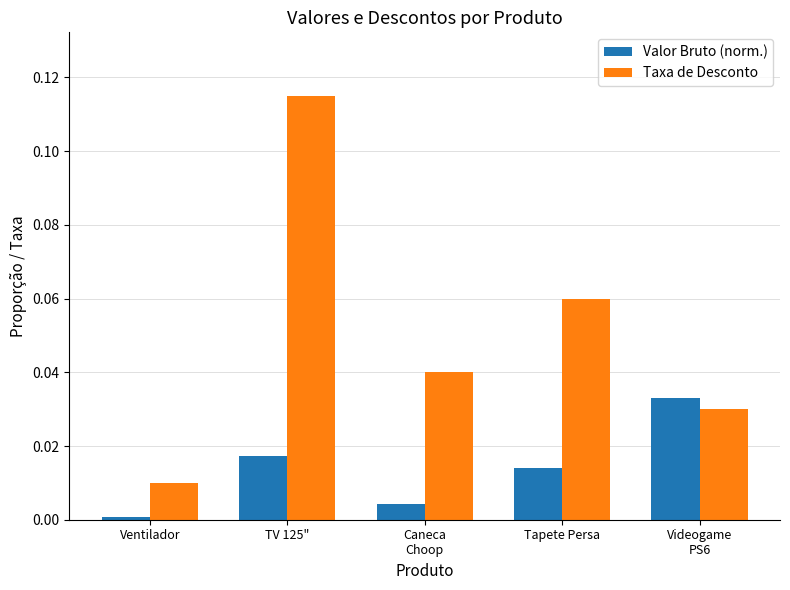

Does the chart contain any negative values?

No